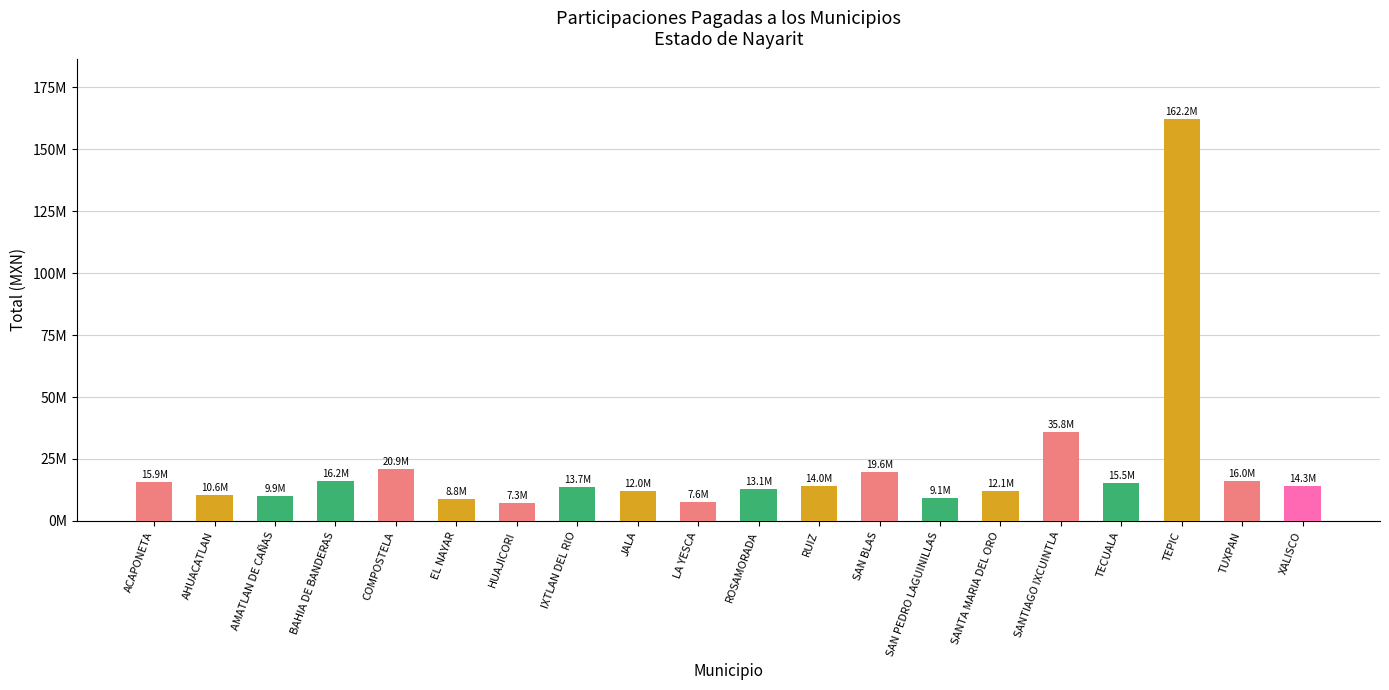

Where does the data first go above 14022866?

ACAPONETA